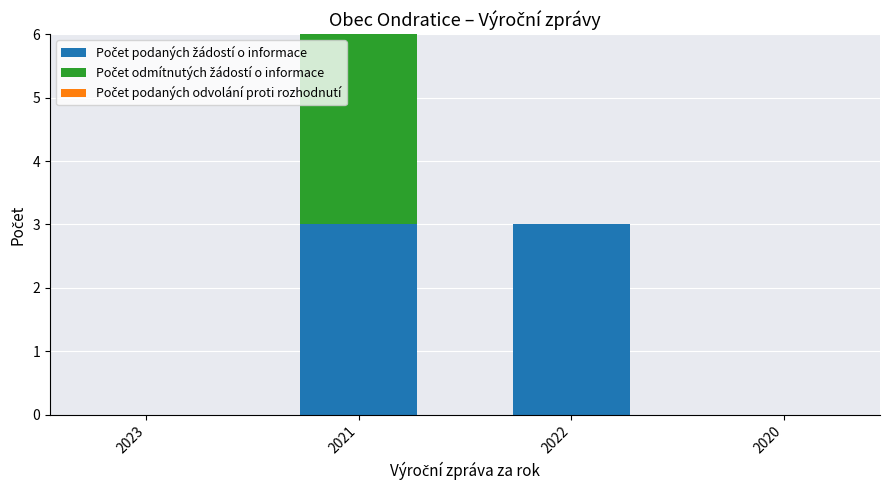

How many distinct data groups are displayed?

2